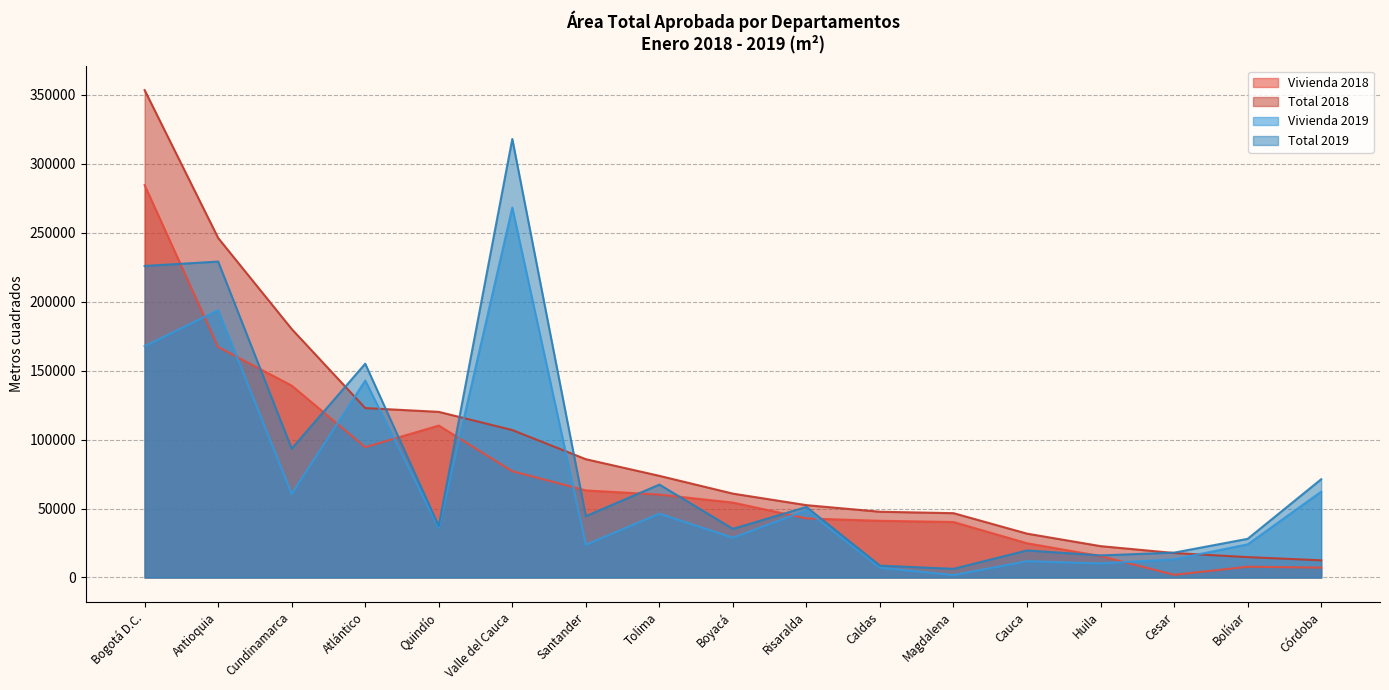

At which label does Total 2019 reach its minimum?

Magdalena